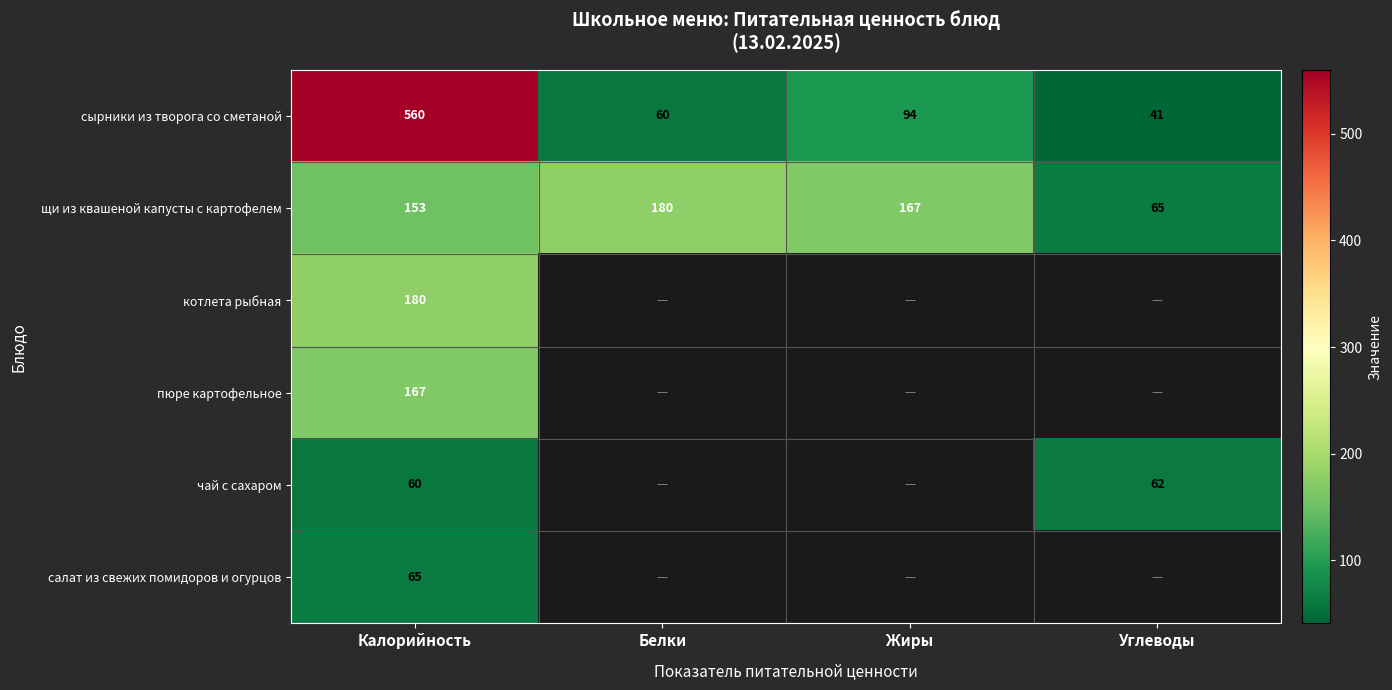

Is the value of котлета рыбная at Калорийность greater than the value of щи из квашеной капусты с картофелем at Жиры?

Yes